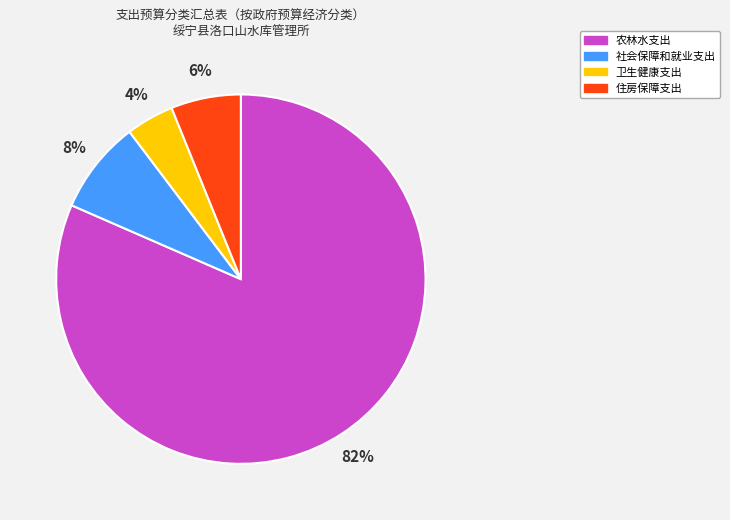

Which has a higher value, 社会保障和就业支出 or 卫生健康支出?

社会保障和就业支出